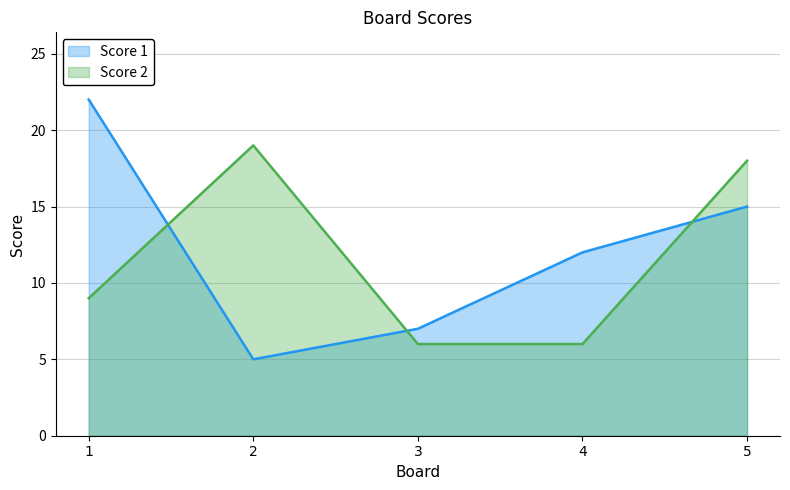

Which category has the highest value in the Score 1 series?

1